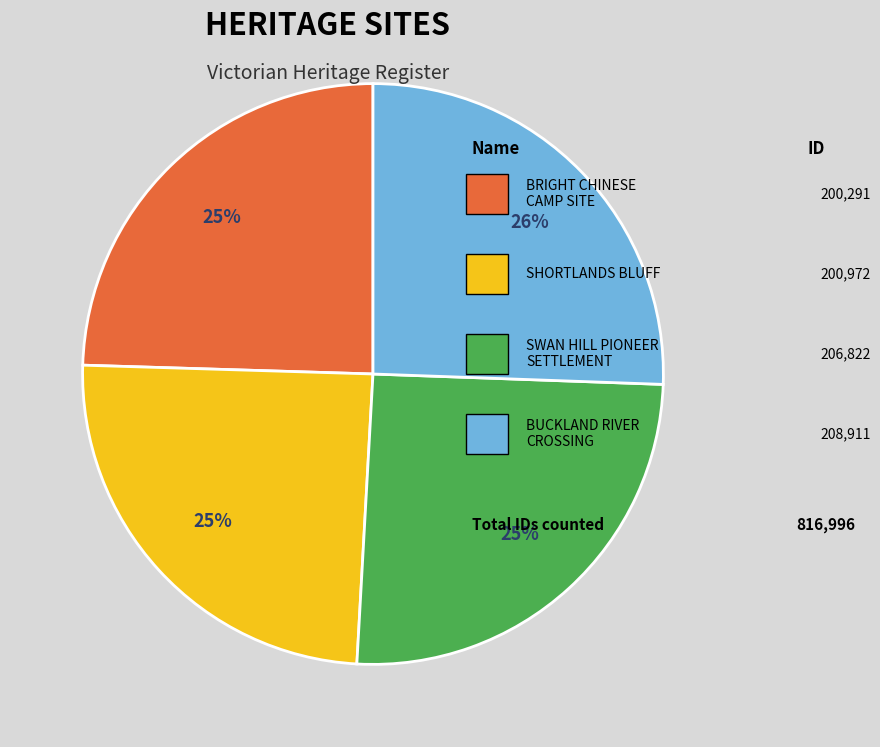

To the nearest percent, what is the average slice percentage?

25%